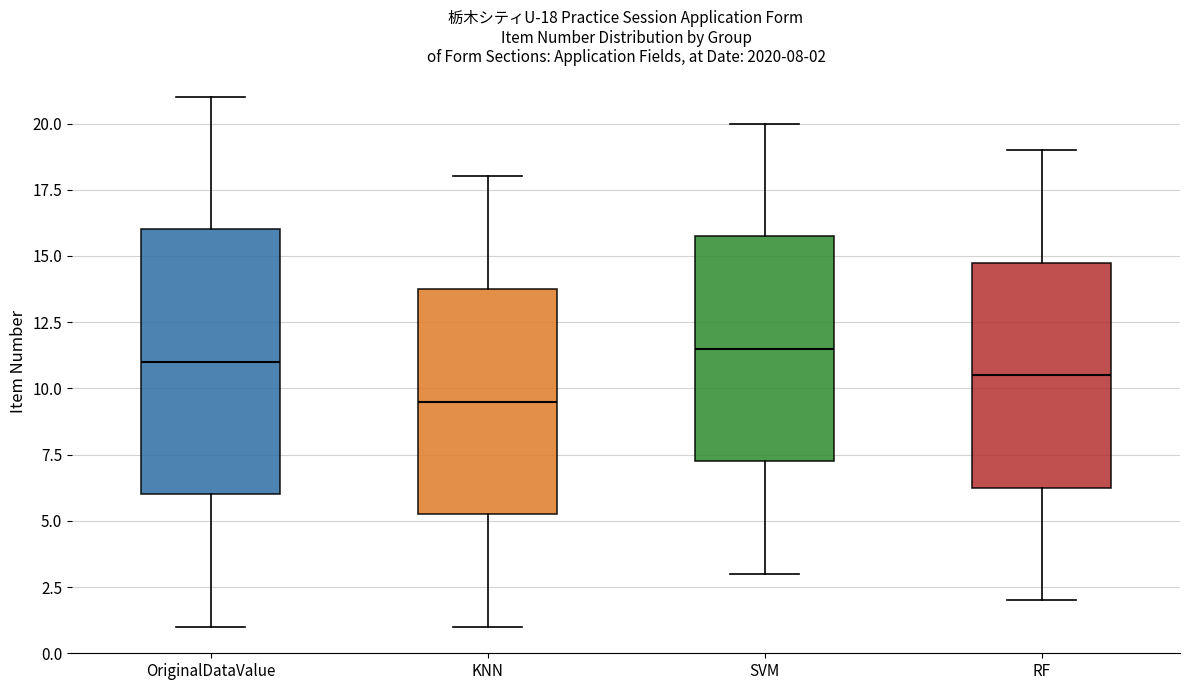

Which box is the tallest, from its lower edge to its upper edge?

OriginalDataValue